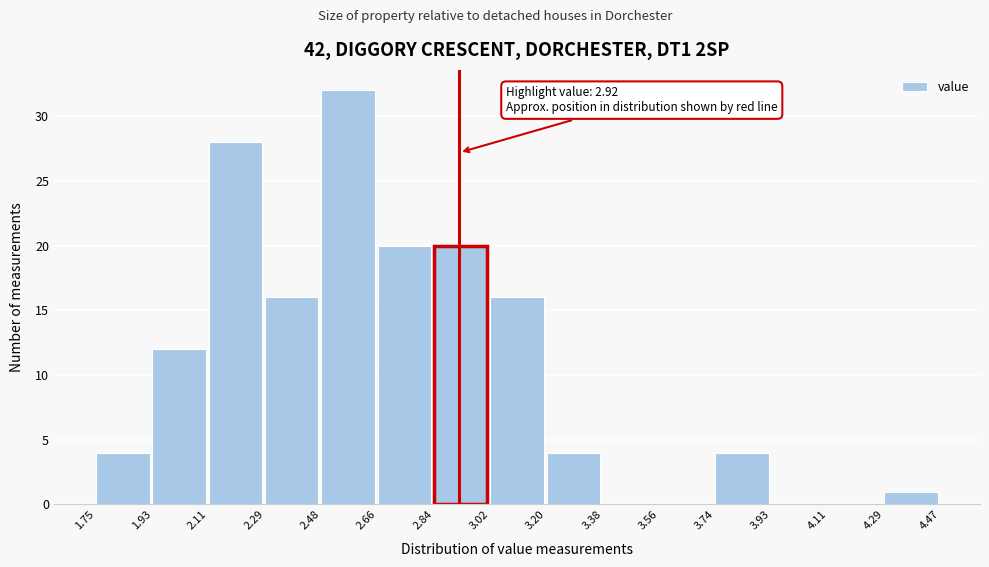

Over which range of the x-axis is the bar tallest?

2.48 to 2.66